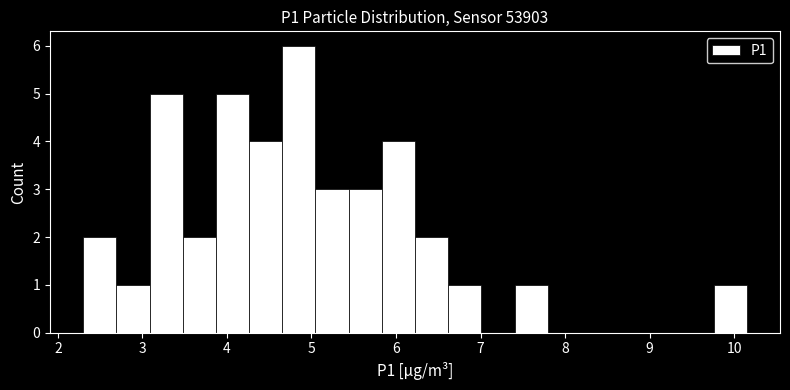

Read against the x-axis, roughly where is the centre of the tallest bar?

4.9